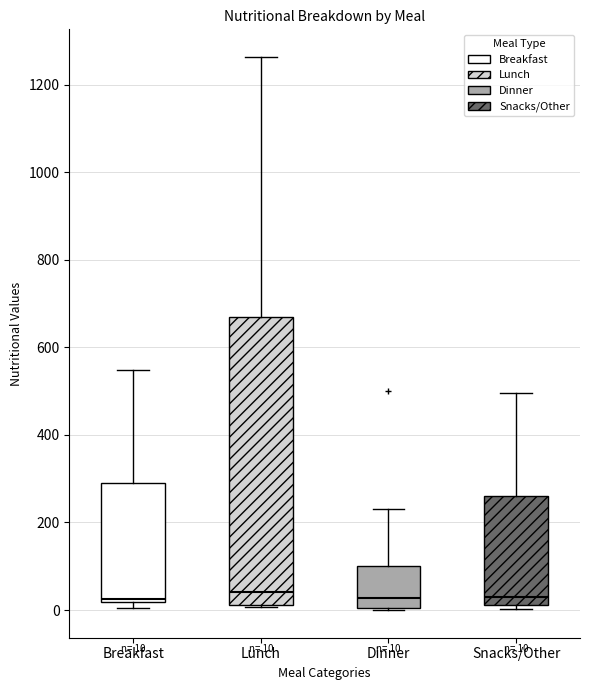

Comparing the boxes themselves (not the whiskers), which one is the tallest?

Lunch